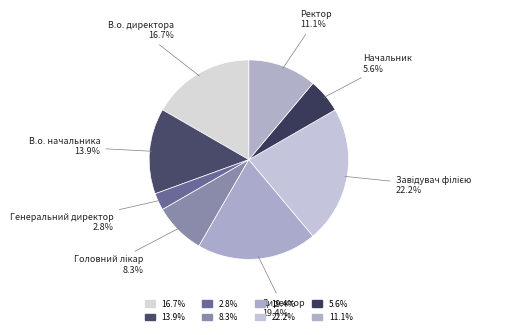

Combined, do Ректор and Директор account for over 50%?

No